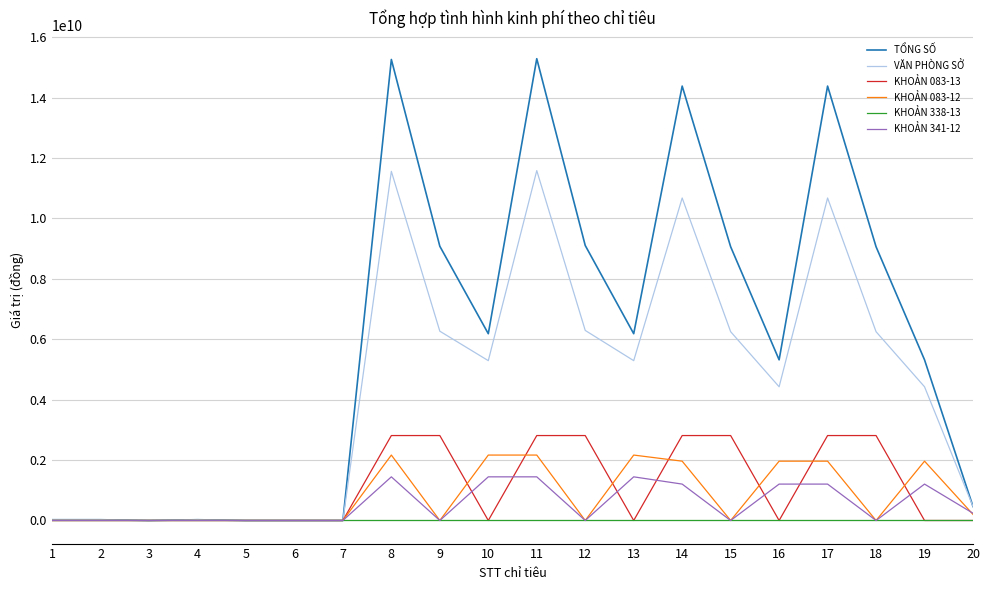

Which series has the largest total across all categories?

TỔNG SỐ